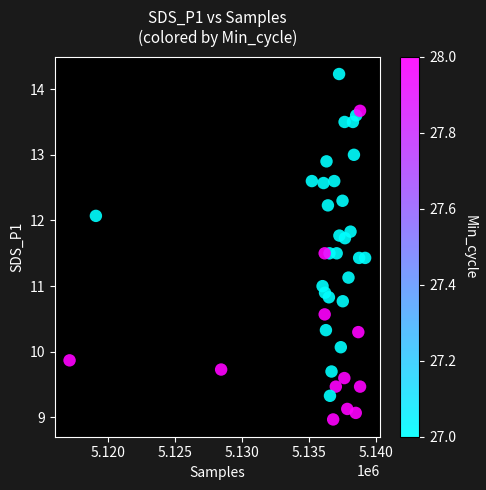

What is the range of X values (max minus min)?

22069.0